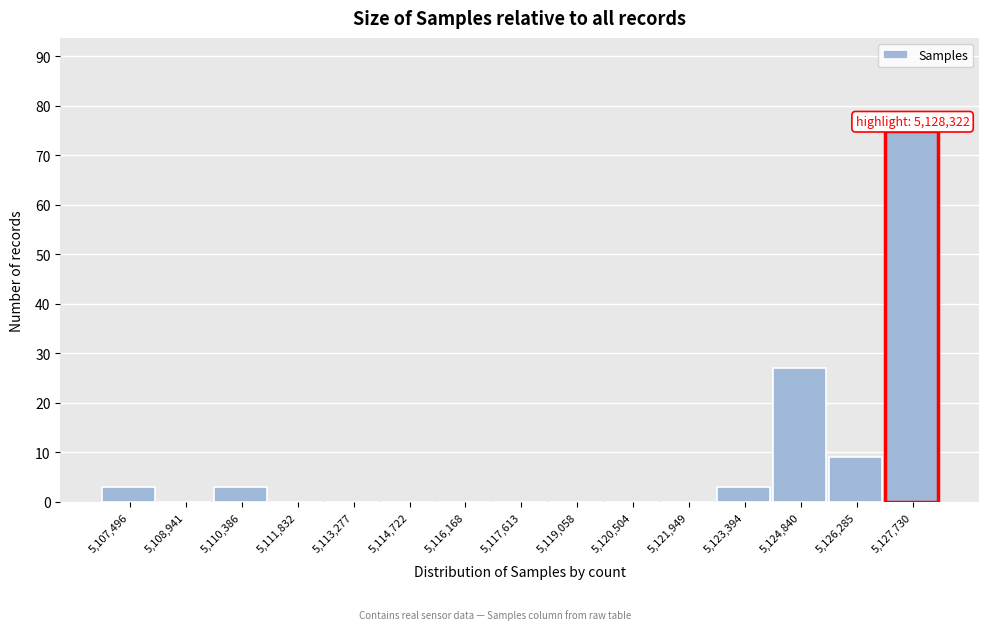

Reading right to left, transcribe all the data shown in this chart.

5,127,730=75	5,126,285=9	5,124,840=27	5,123,394=3	5,121,949=0	5,120,504=0	5,119,058=0	5,117,613=0	5,116,168=0	5,114,722=0	5,113,277=0	5,111,832=0	5,110,386=3	5,108,941=0	5,107,496=3